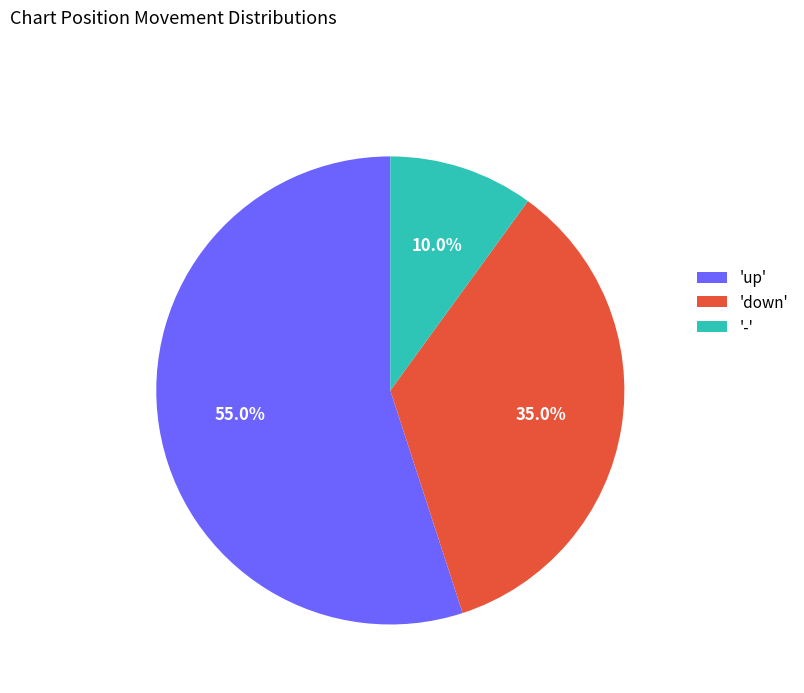

Rank the categories by value from highest to lowest.

'up', 'down', '-'